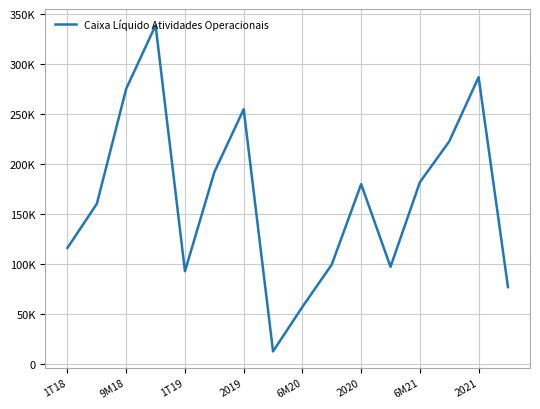

Is this an area chart (filled region under the line)?

No